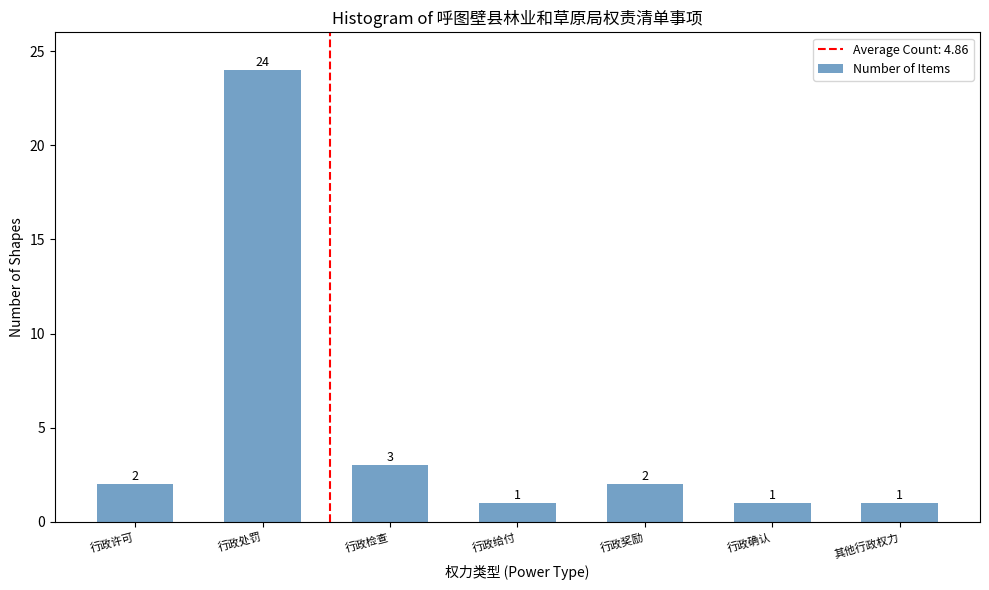

Reading left to right, extract all data points from this chart.

行政许可=2	行政处罚=24	行政检查=3	行政给付=1	行政奖励=2	行政确认=1	其他行政权力=1